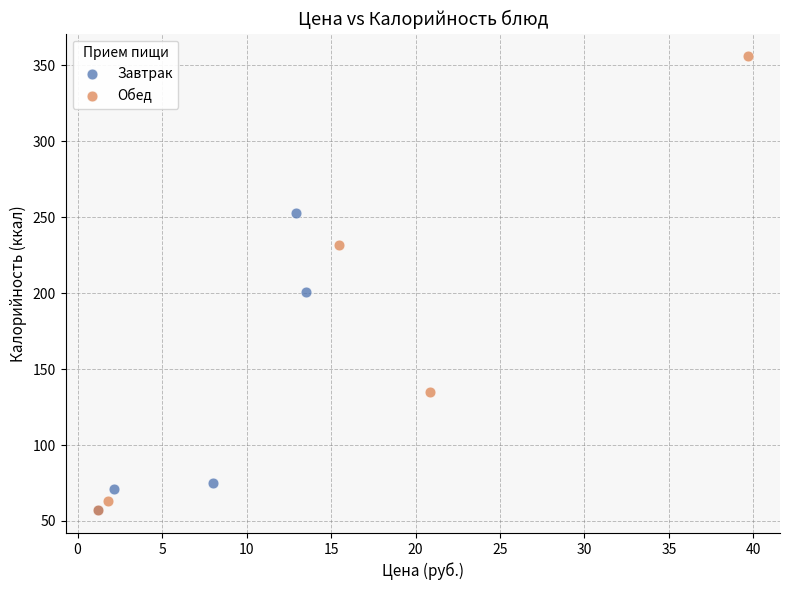

What are all the series names shown in the legend?

Завтрак, Обед